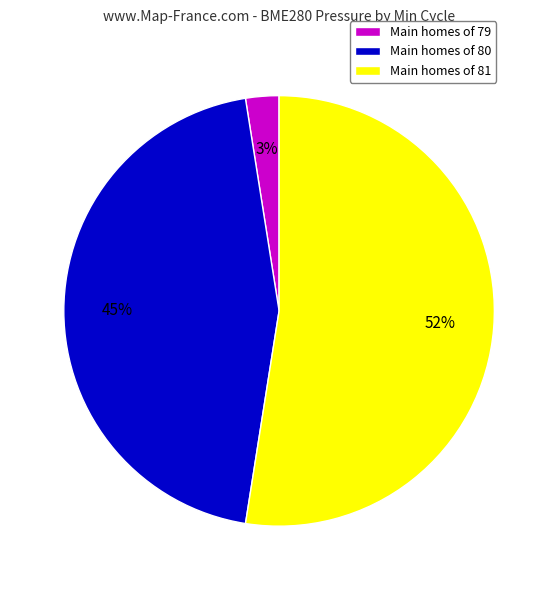

Is it true that Main homes of 79 is 3% of the pie?

True